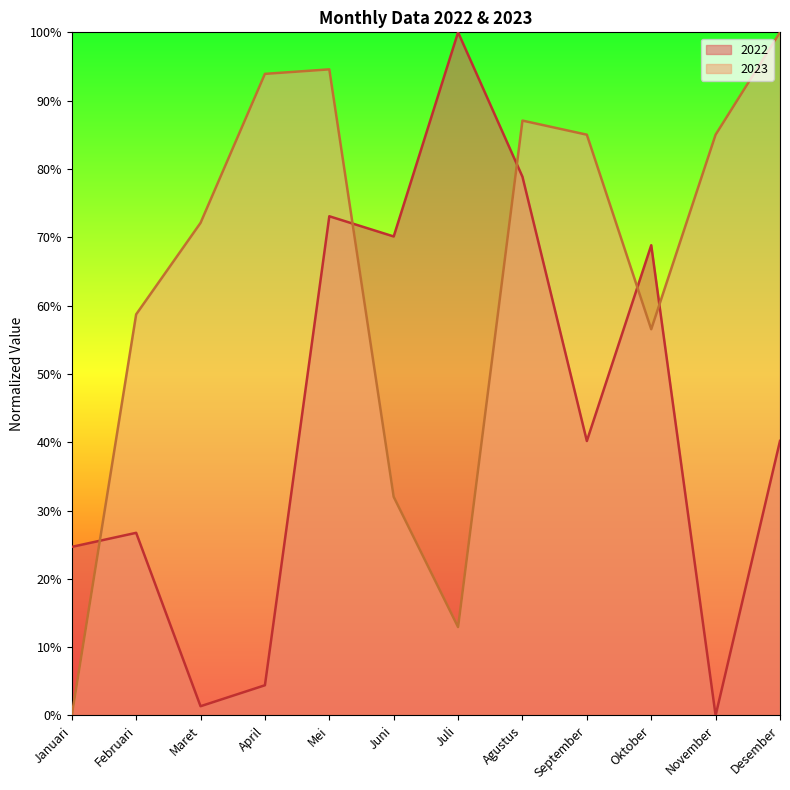

What is the label of the 7th point from the right?

Juni